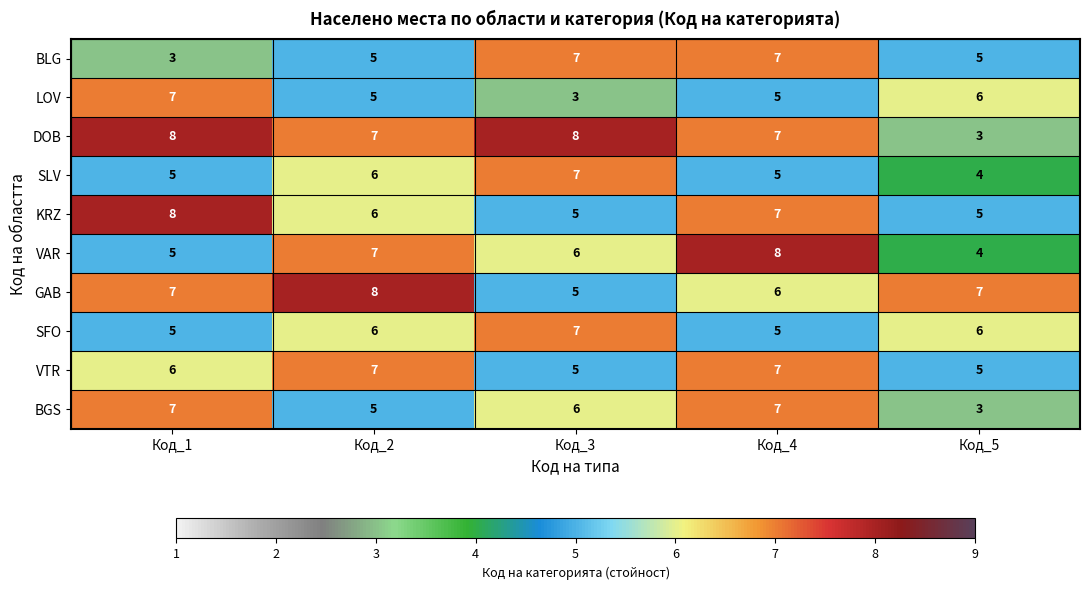

How many LOV values are between 5 and 6?

3